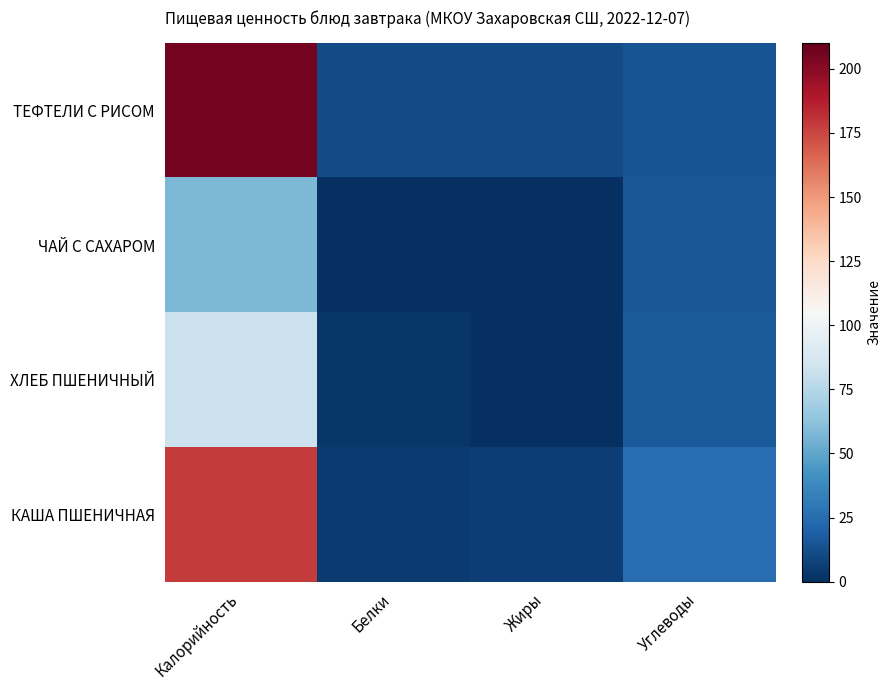

What is the spread (max minus min) of values at Белки?

11.1